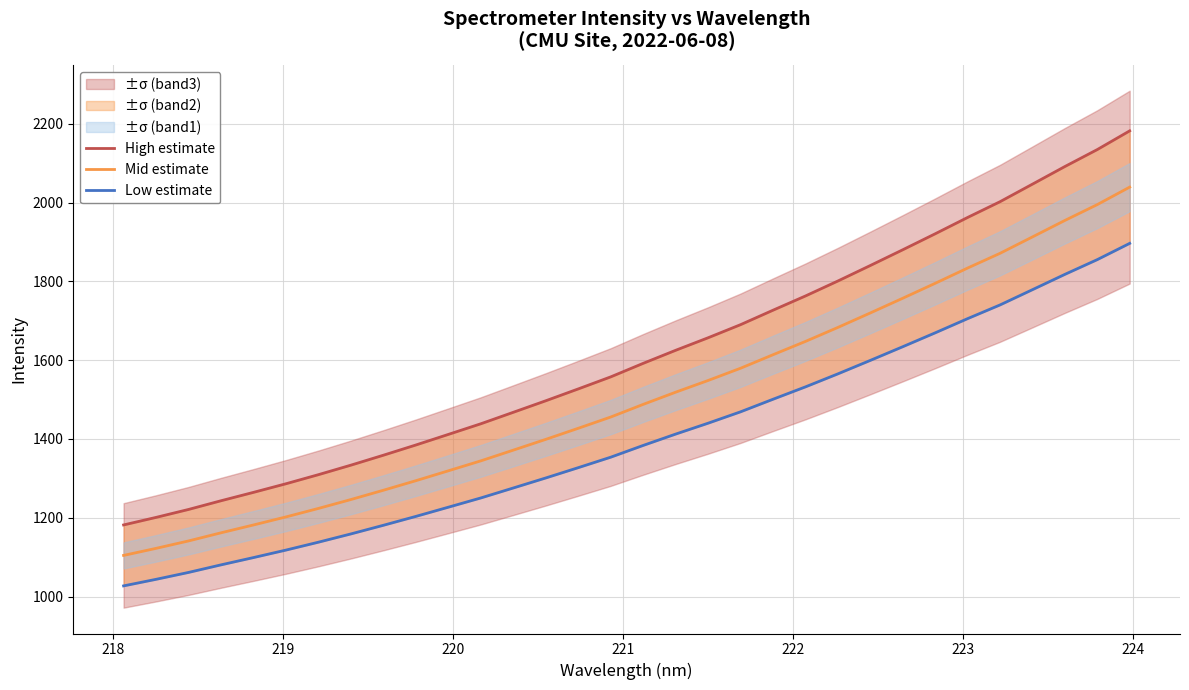

What is the minimum value for Mid estimate?

1104.6